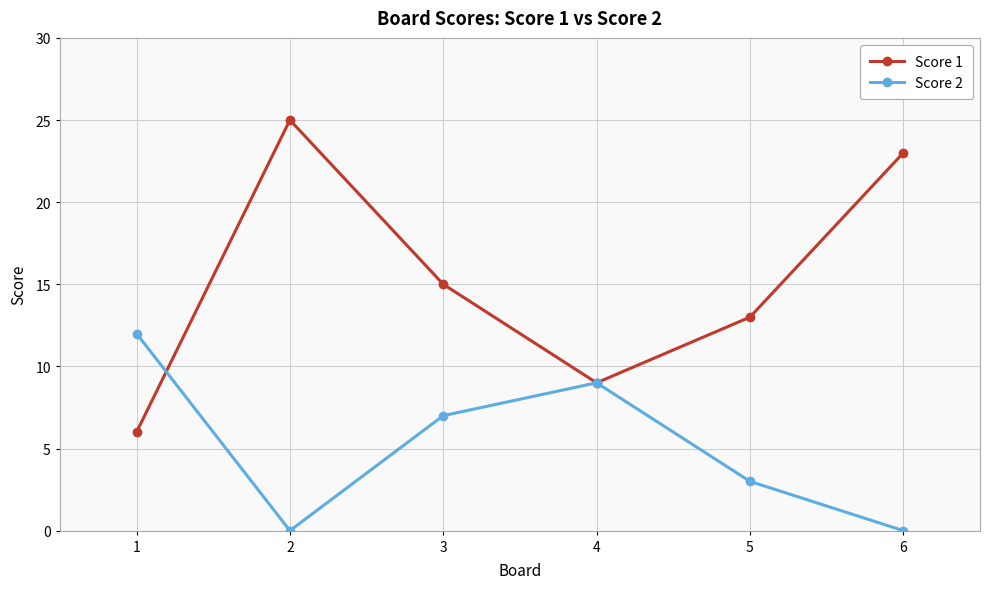

Reading left to right, extract all data points from this chart.

Score 1: 1=6	2=25	3=15	4=9	5=13	6=23
Score 2: 1=12	2=0	3=7	4=9	5=3	6=0